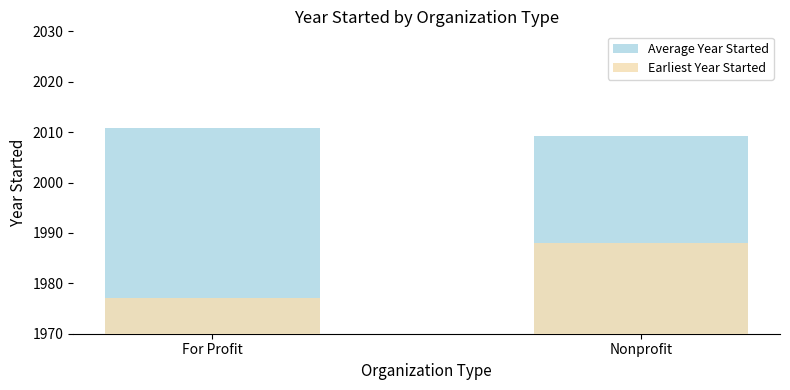

Reading left to right, extract all data points from this chart.

Average Year Started: 2010.8	2009.3
Earliest Year Started: 1977.0	1988.0